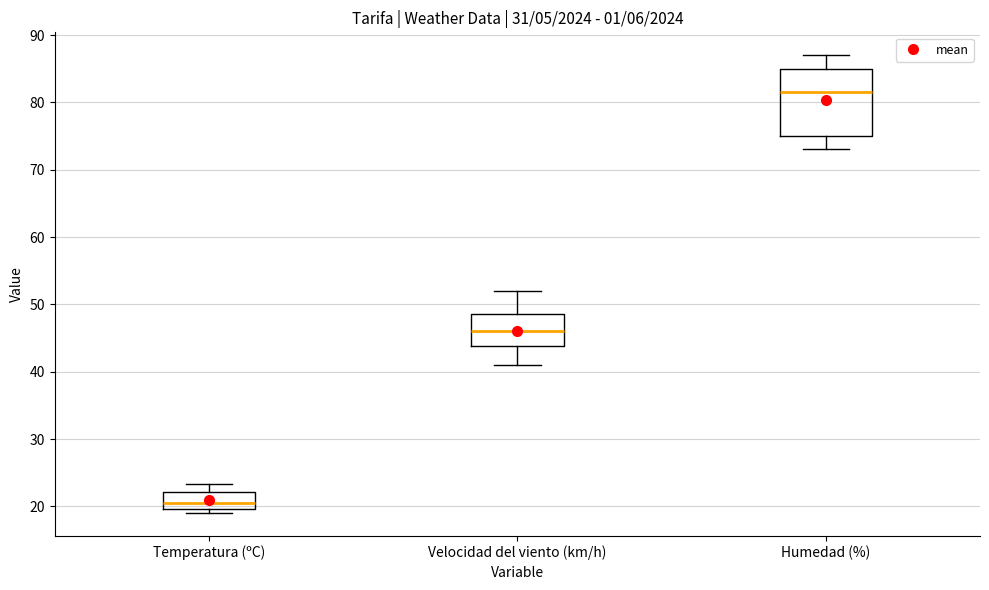

Comparing the boxes themselves (not the whiskers), which one is the tallest?

Humedad (%)